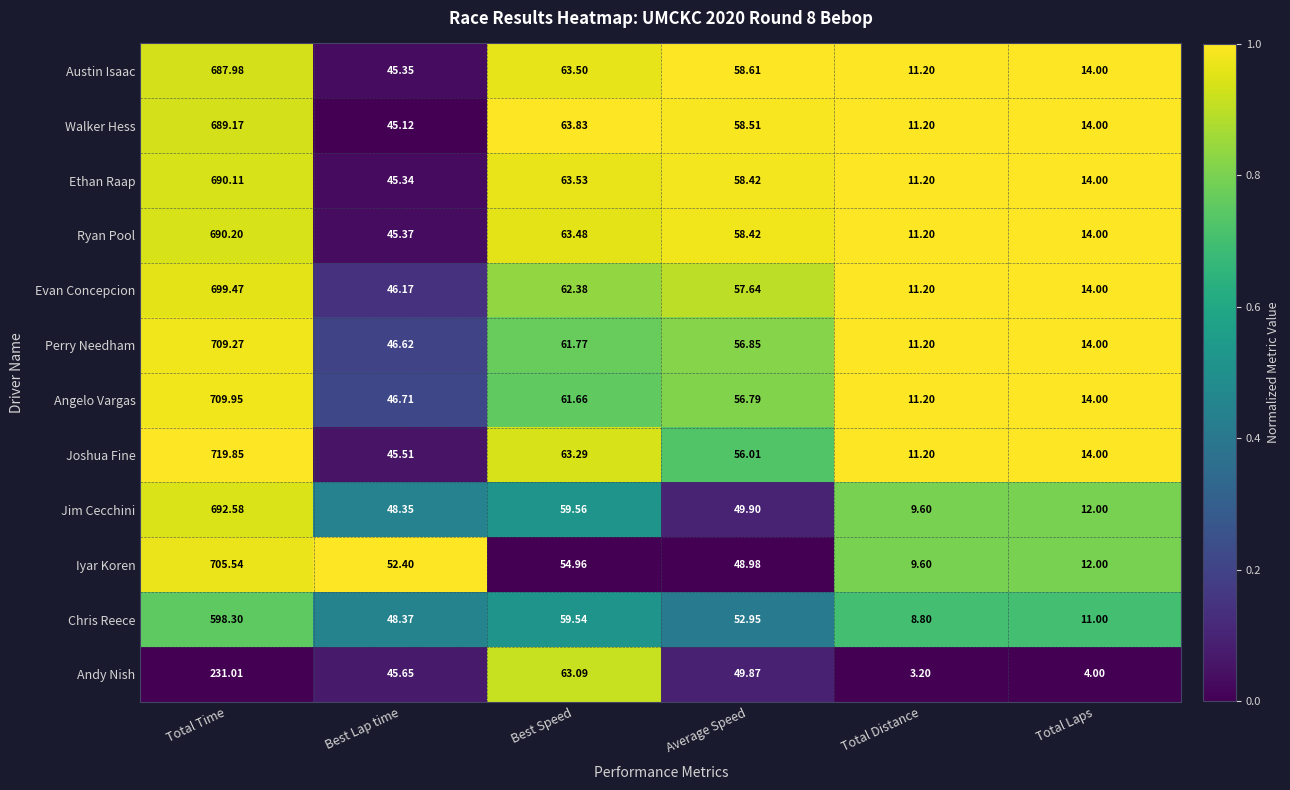

Count the number of categories in the chart.

6